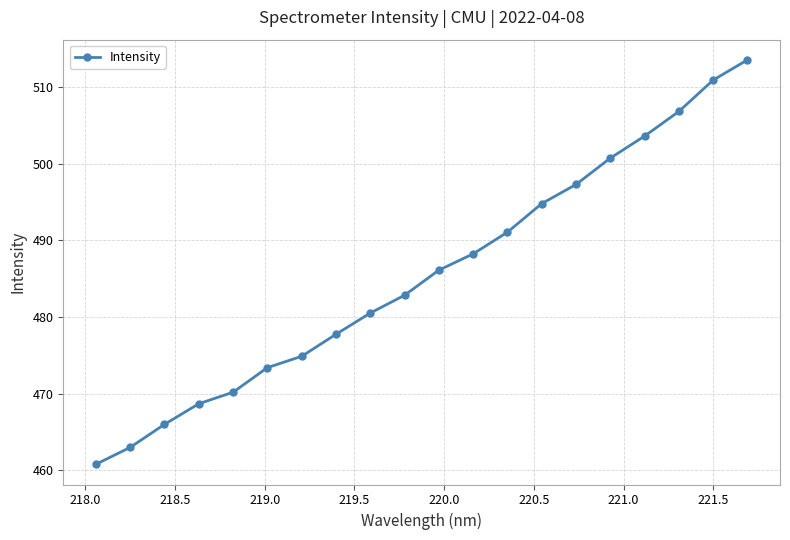

What is the value of the 19th point from the left?

510.9